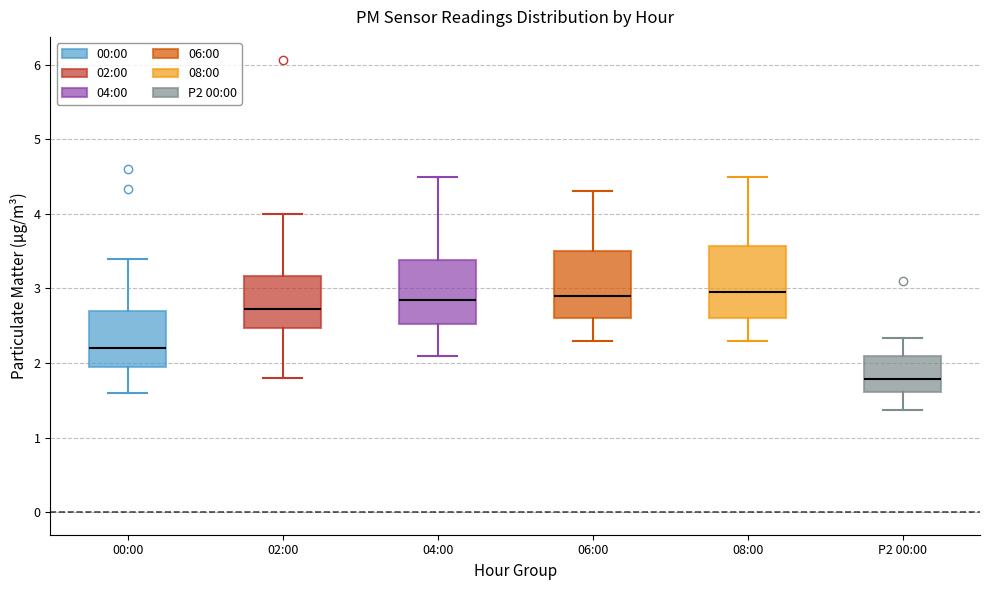

Reading left to right, transcribe this box plot: for each box, give where its median line is, the range the box spans, and where its two whiskers end, as read against the y-axis. The values are not printed on the chart, so give them approximately, as read against the axis.

00:00: median 2.2, box 1.9 to 2.7, whiskers 1.6 to 3.4
02:00: median 2.7, box 2.5 to 3.2, whiskers 1.8 to 4.0
04:00: median 2.9, box 2.5 to 3.4, whiskers 2.1 to 4.5
06:00: median 2.9, box 2.6 to 3.5, whiskers 2.3 to 4.3
08:00: median 3.0, box 2.6 to 3.6, whiskers 2.3 to 4.5
P2 00:00: median 1.8, box 1.6 to 2.1, whiskers 1.4 to 2.3